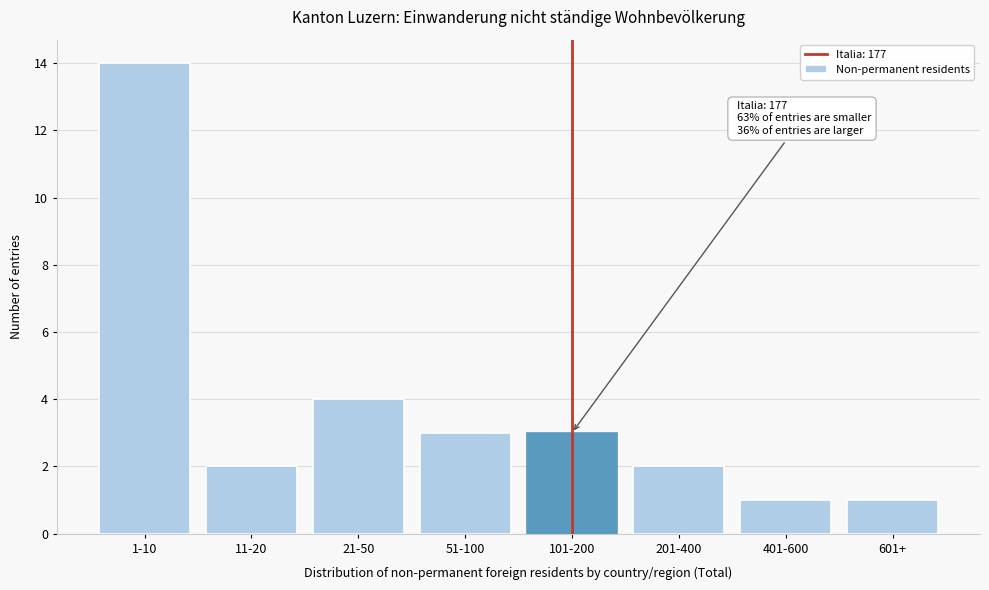

Reading right to left, what are all the values shown in this chart?

601+=1	401-600=1	201-400=2	101-200=3	51-100=3	21-50=4	11-20=2	1-10=14